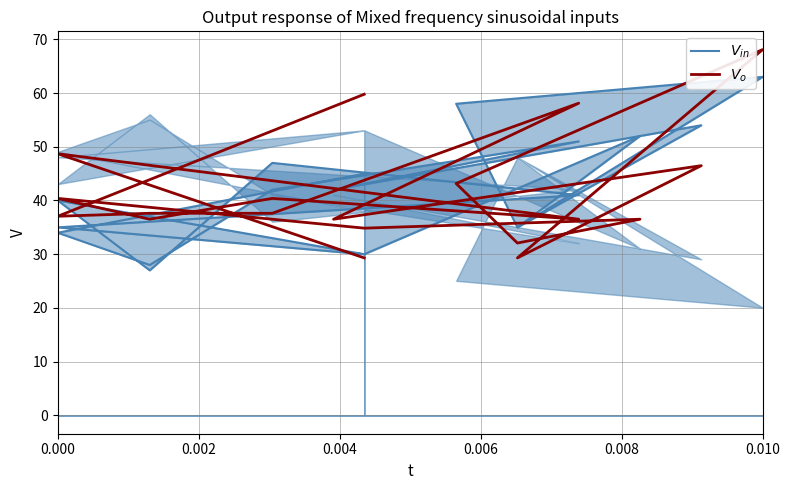

List the series in order of their peak value, highest first.

$V_o$, $V_{in}$